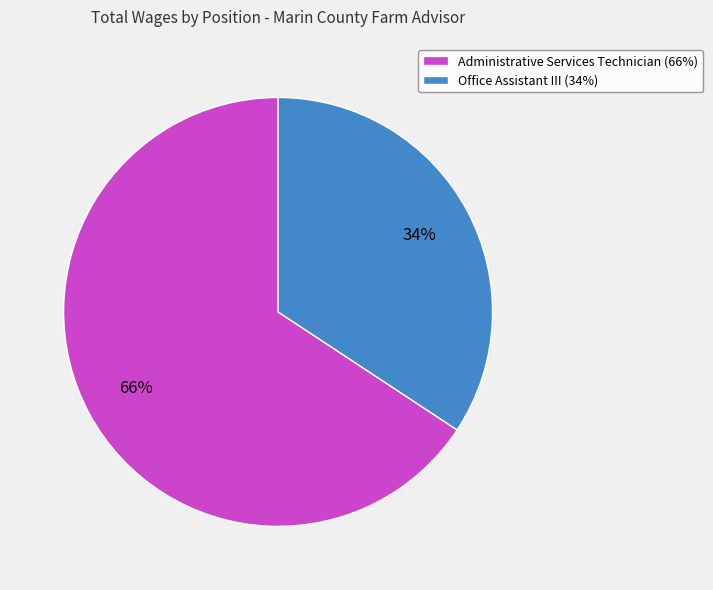

How many slices are in this pie chart?

2